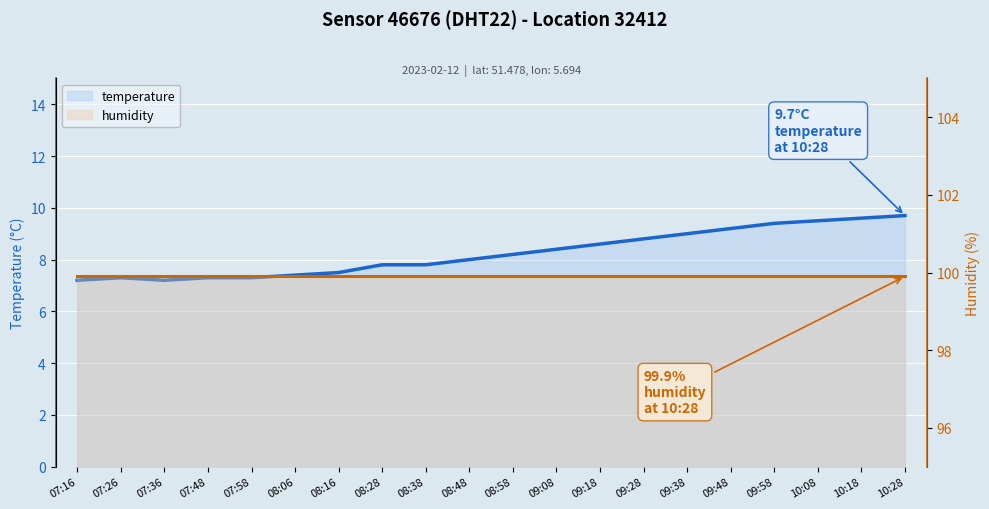

True or false: temperature and humidity intersect in this chart.

False